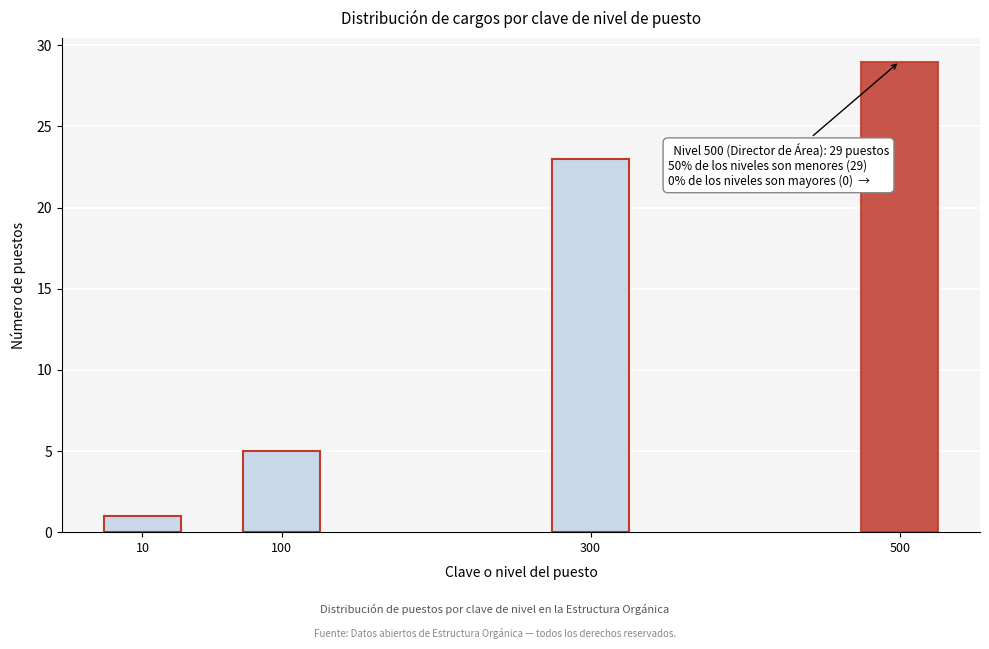

Reading left to right, what are all the values shown in this chart?

1	5	23	29